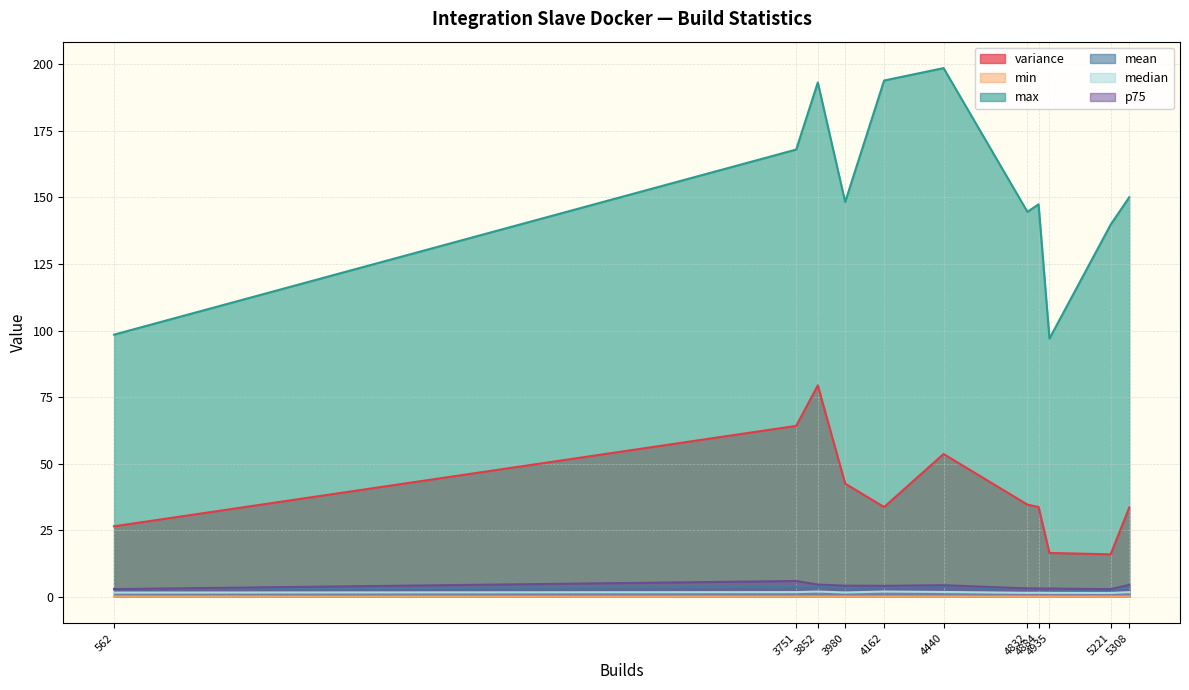

How many series are shown in this chart?

6